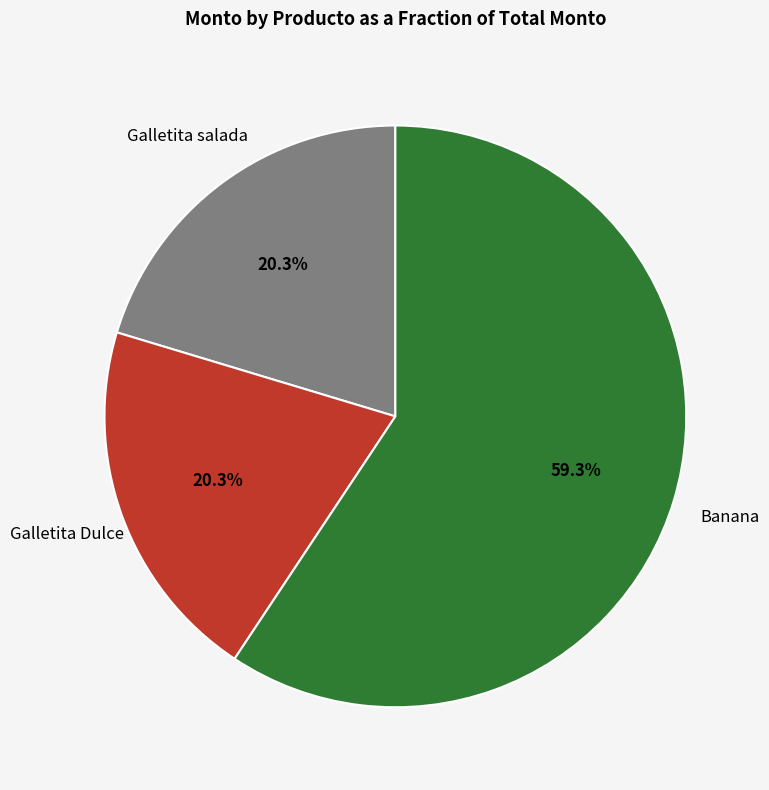

Is there any slice that represents more than half of the pie?

Yes